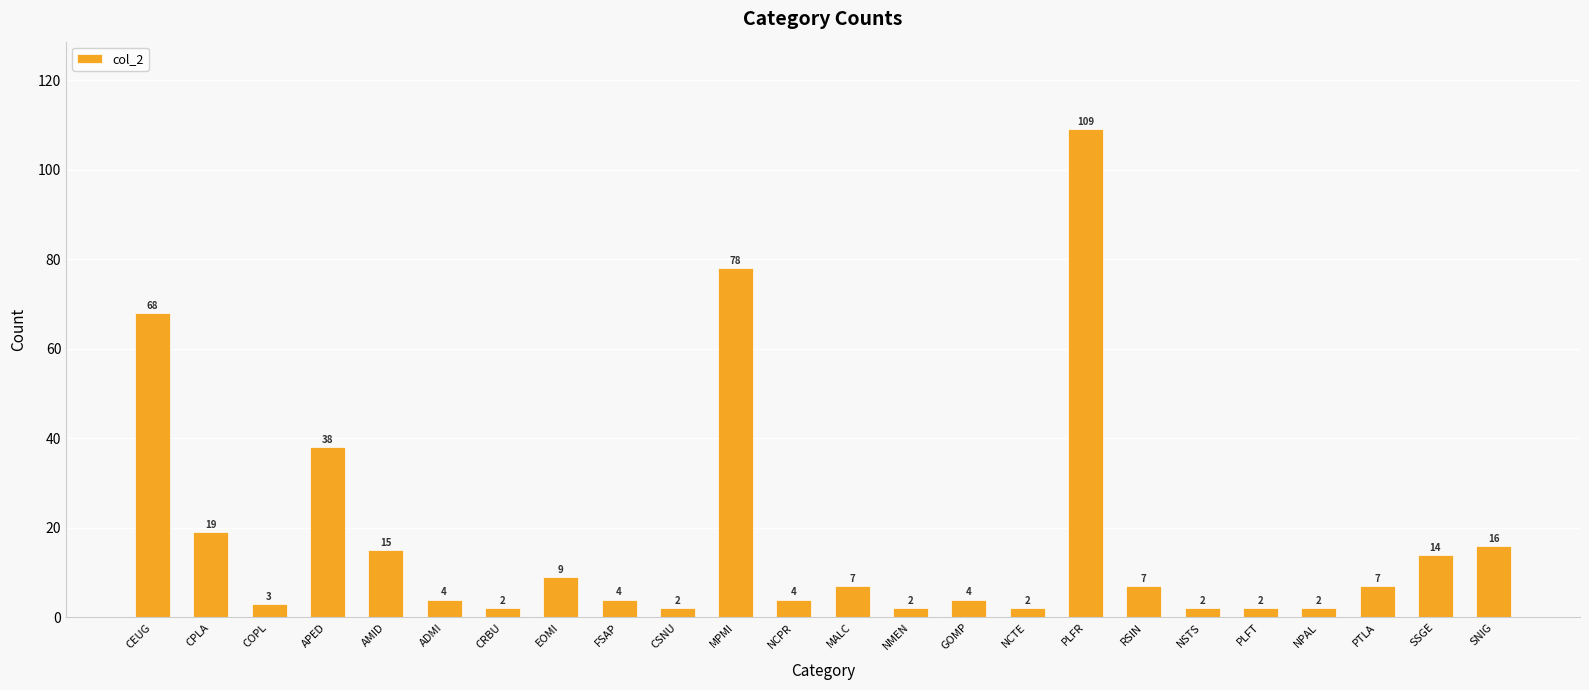

The chart shows a value of 68 at CEUG. True or false?

True